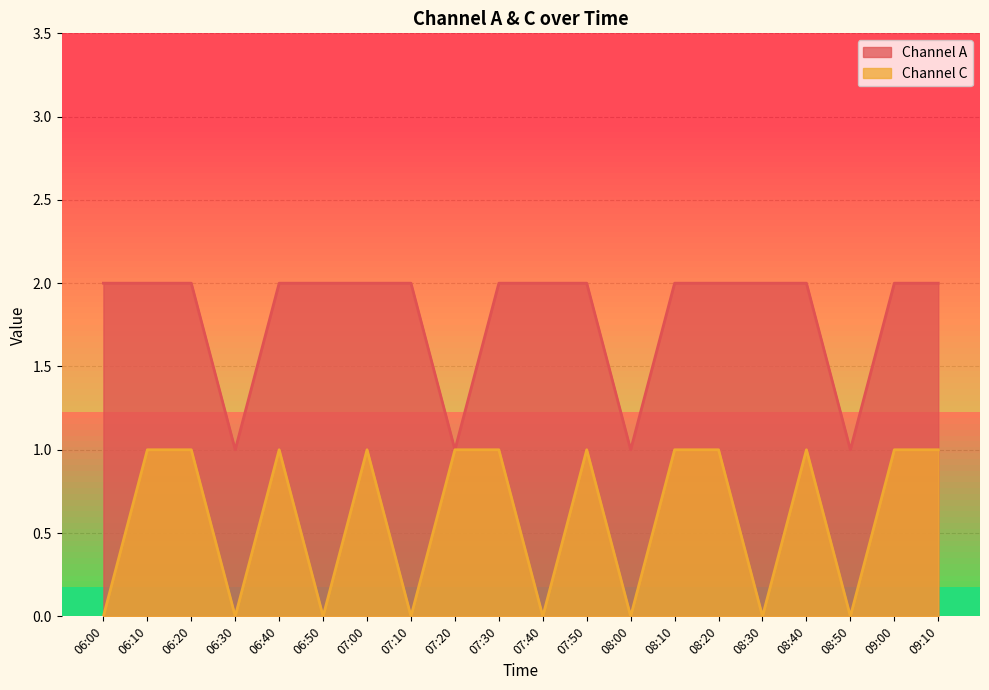

True or false: Channel C and Channel A cross at least once.

False